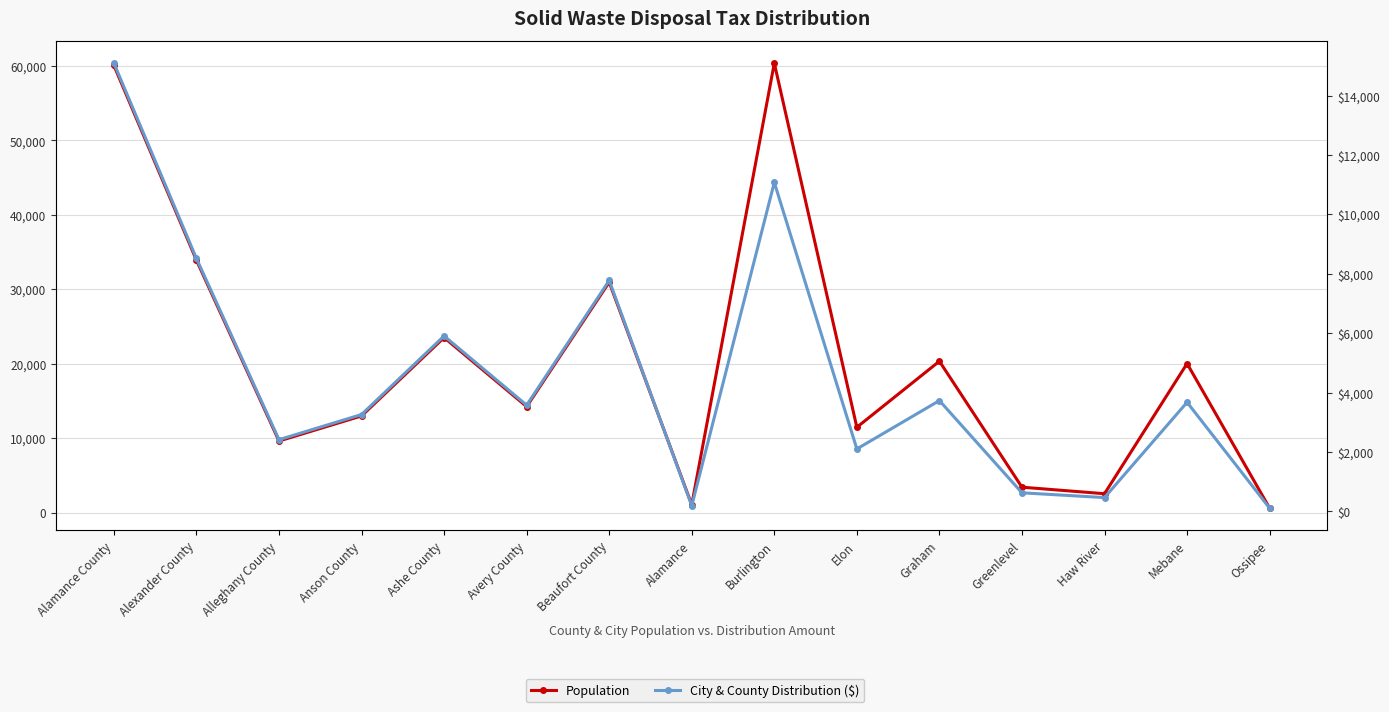

What is the difference between the second highest and second lowest values in the Population series?

59041.0